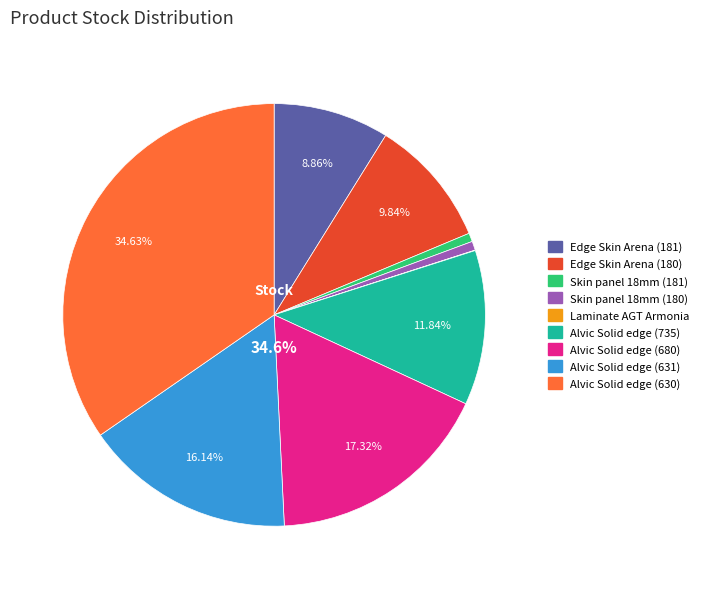

What is the total percentage of Skin panel 18 mm. (247052180) and Skin panel 18 mm. (247052181)?

1.3%